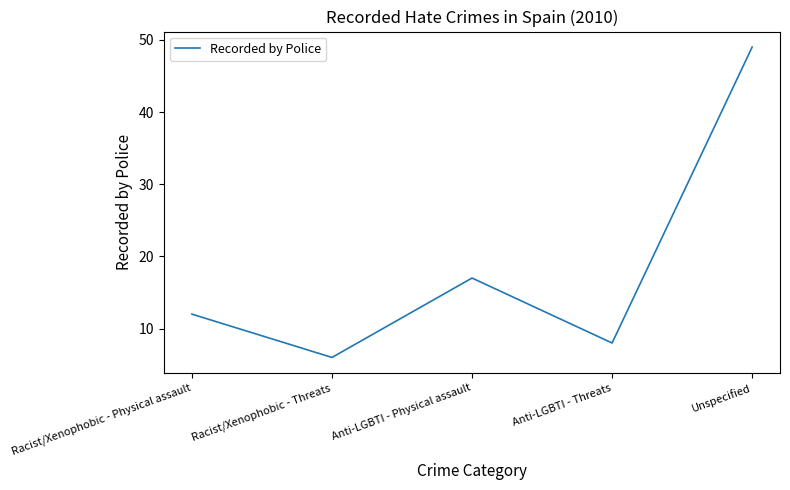

How many values are below 12?

2